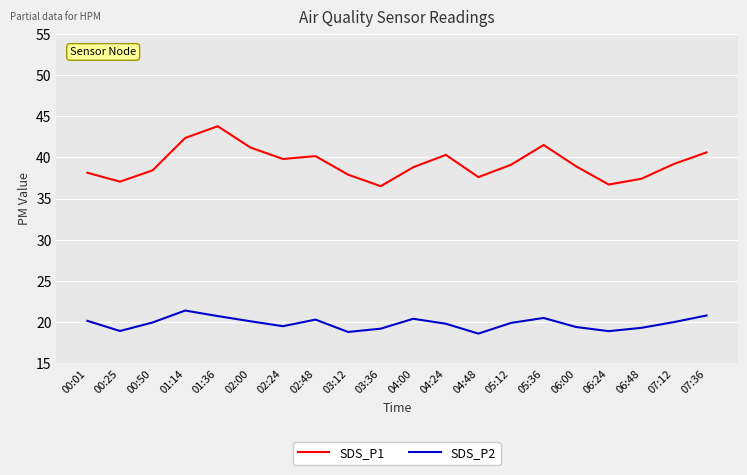

True or false: SDS_P2 has more than 2 points higher than both neighbors.

True